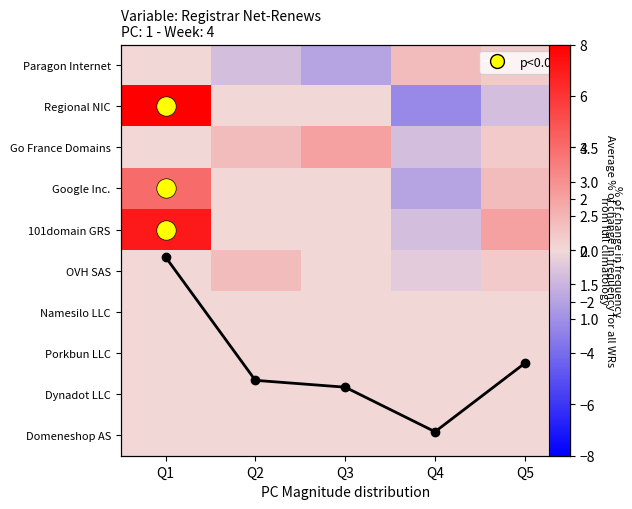

Rank the series at Q1 from highest to lowest value.

Regional NIC, 101domain GRS, Google Inc., avg line, Paragon Internet, Go France Domains, OVH SAS, Namesilo LLC, Porkbun LLC, Dynadot LLC, Domeneshop AS